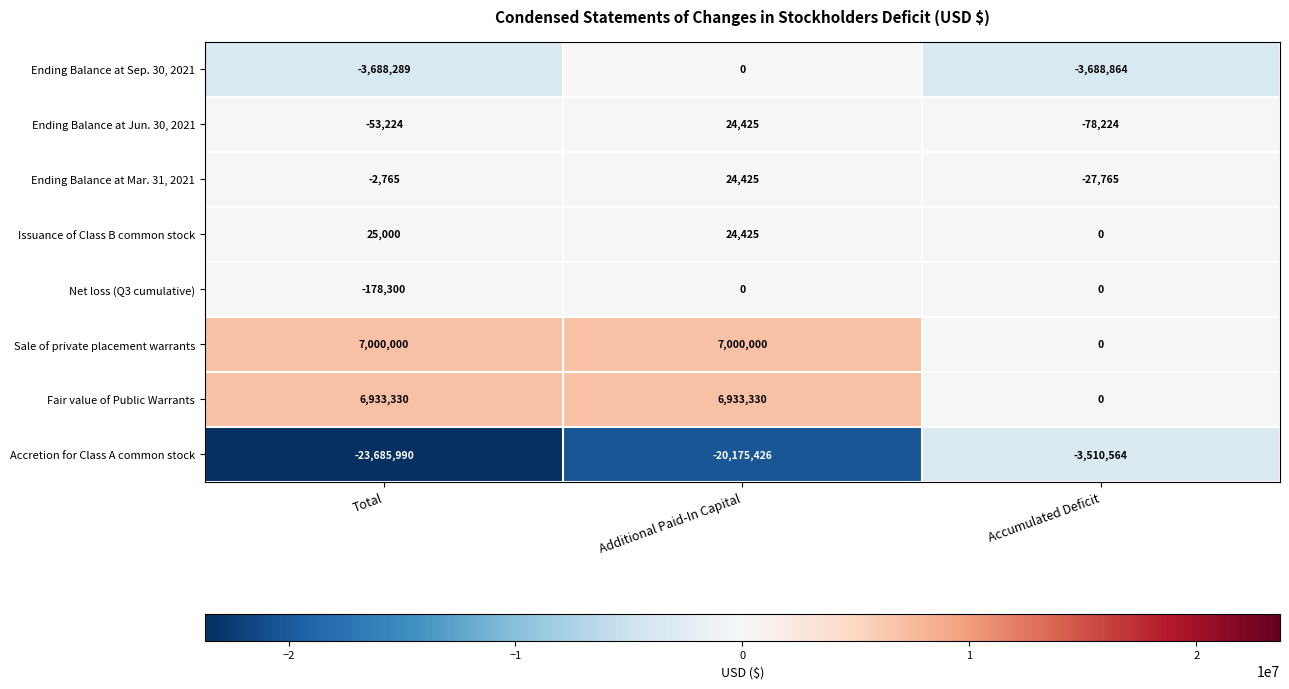

How many values in Ending Balance at Mar. 31, 2021 are above zero?

1